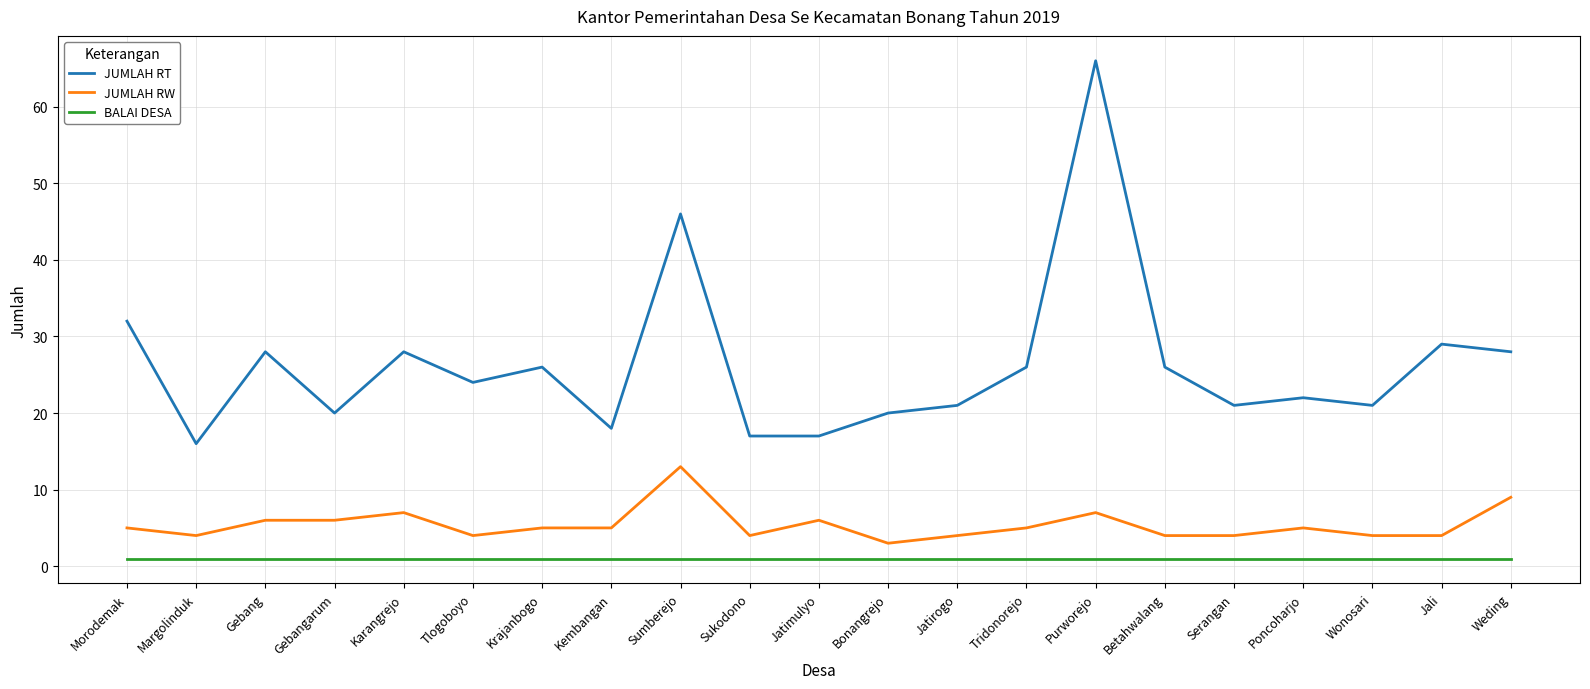

True or false: BALAI DESA and JUMLAH RT cross at least once.

False